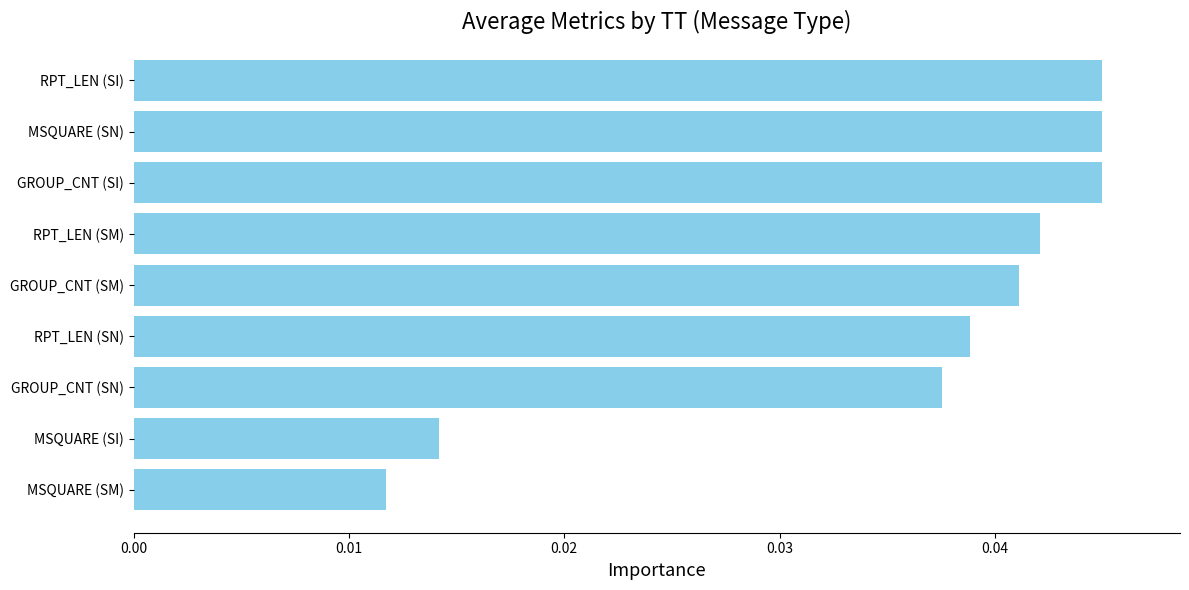

Which has a higher value, RPT_LEN (SM) or MSQUARE (SI)?

RPT_LEN (SM)